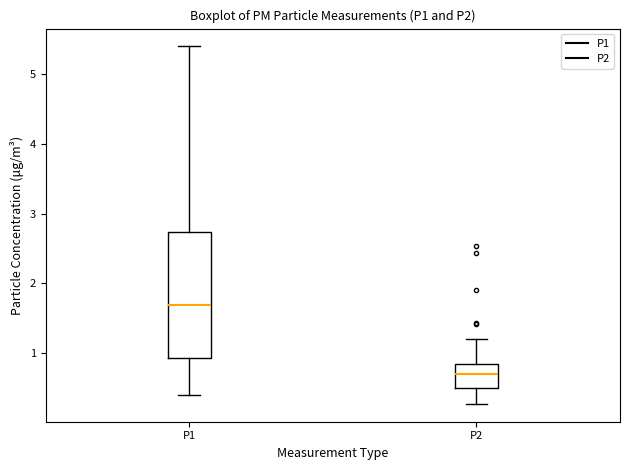

Reading left to right, transcribe this box plot: for each box, give where its median line is, the range the box spans, and where its two whiskers end, as read against the y-axis. The values are not printed on the chart, so give them approximately, as read against the axis.

P1: median 1.7, box 0.9 to 2.7, whiskers 0.4 to 5.4
P2: median 0.7, box 0.5 to 0.8, whiskers 0.3 to 1.2